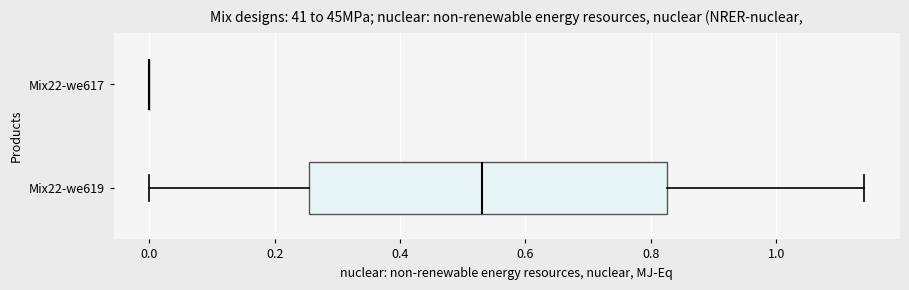

Reading bottom to top, read every box against the x-axis: the position of its median line, the range the box covers, and the ends of its whiskers. The values are not printed on the chart, so give them approximately, as read against the axis.

Mix22-we619: median 0.54, box 0.26 to 0.82, whiskers 0.00 to 1.14
Mix22-we617: box collapsed to a line at 0.00, whiskers 0.00 to 0.00